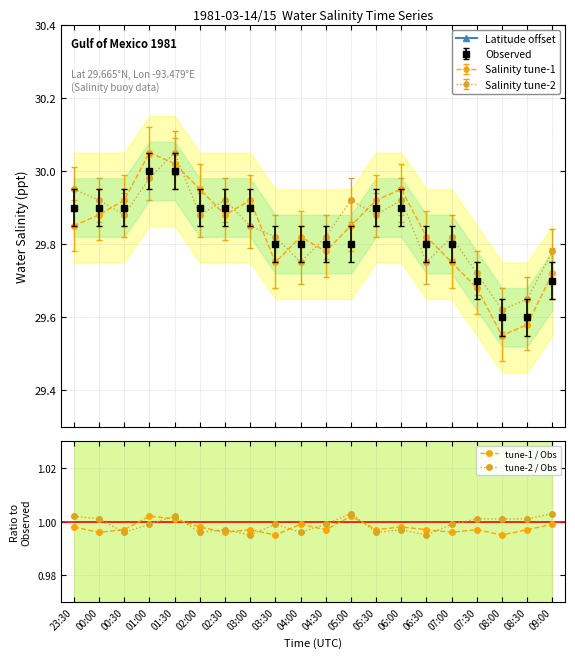

Which category has the highest value in the Latitude offset series?

23:30